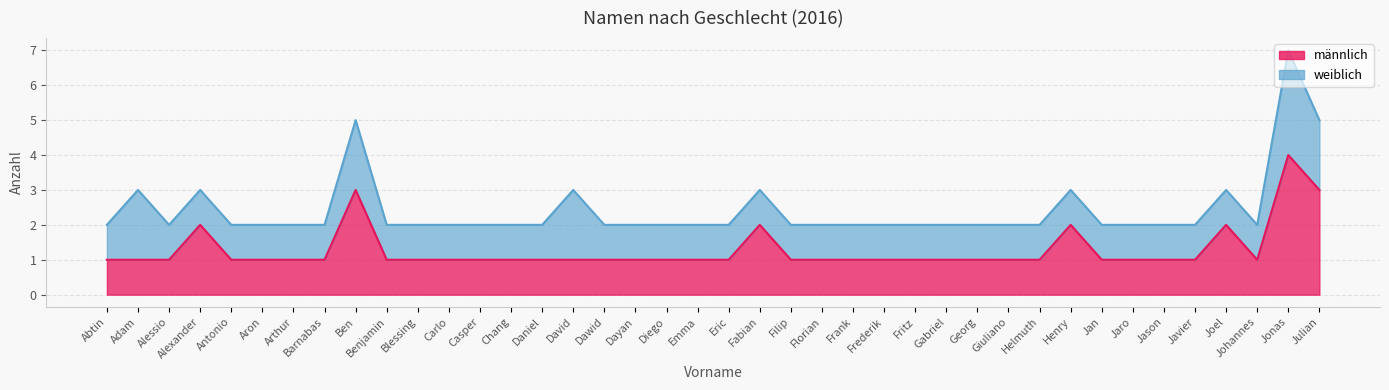

What is the smallest value displayed?

1